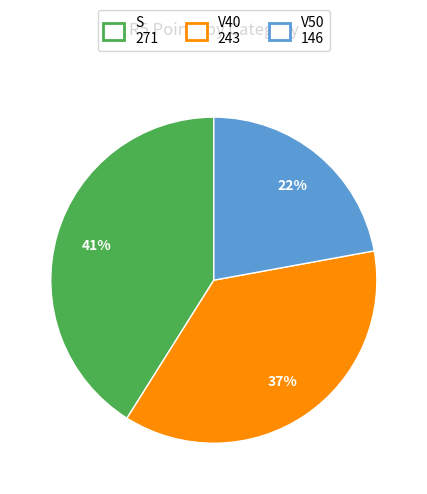

The V40 slice represents 26% of the pie. True or false?

False